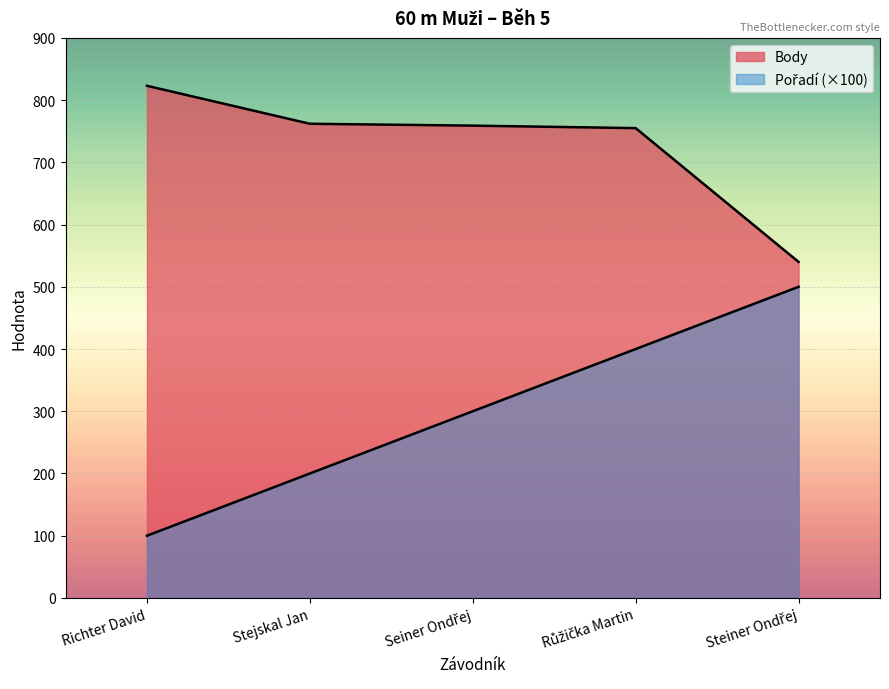

True or false: Body and Pořadí cross at least once.

False